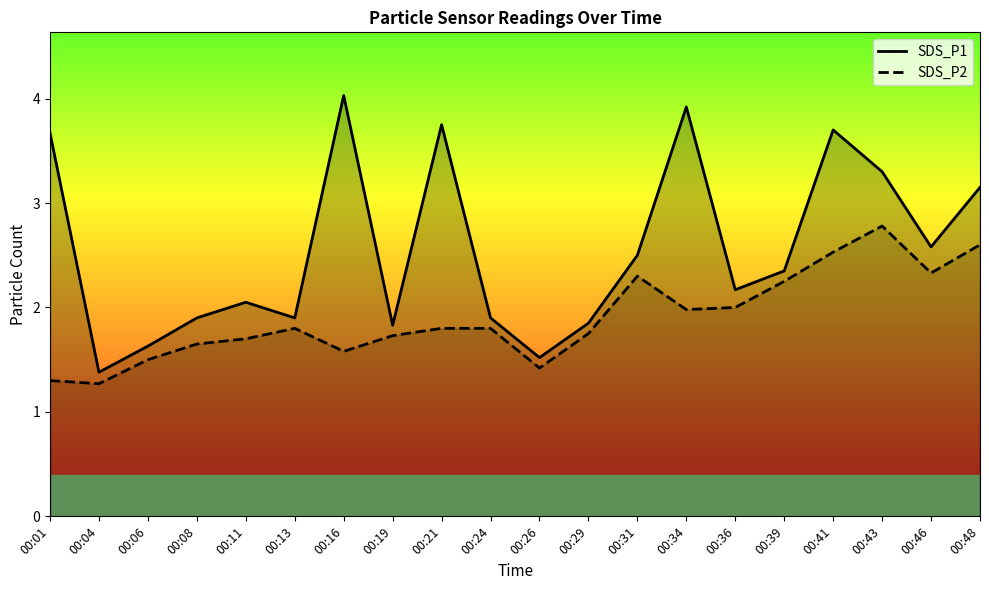

Is this an area chart (filled region under the line)?

No